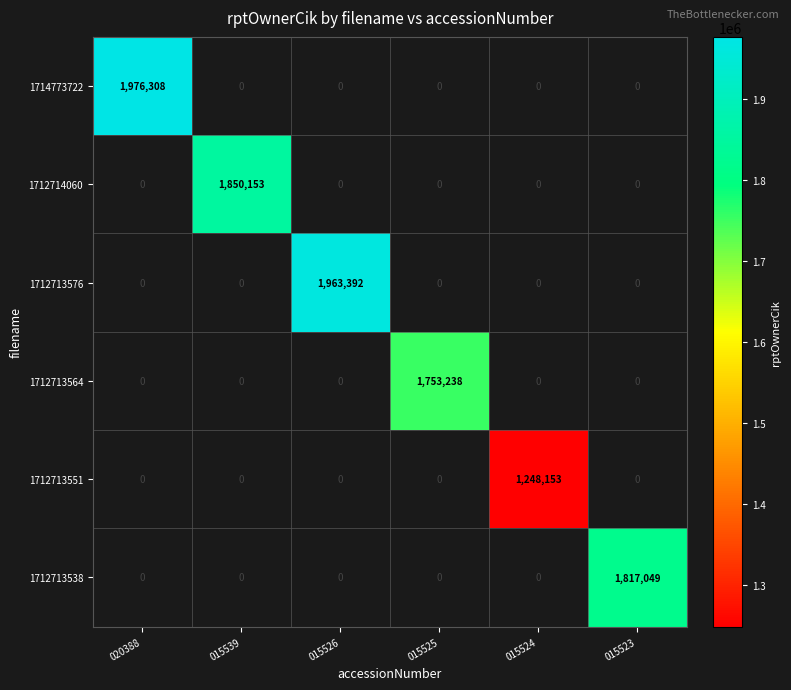

The 1712714060 series shows 506784 at 015539. True or false?

False